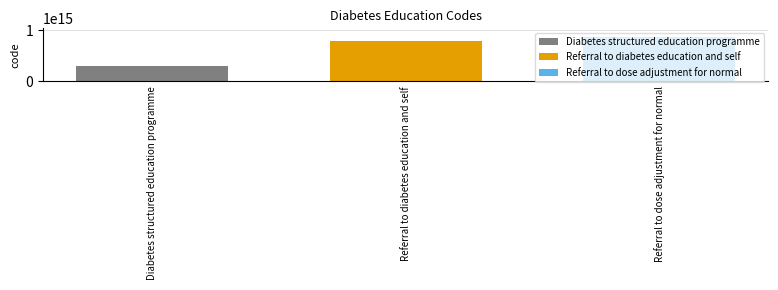

At Referral to diabetes education and self, list the series in order from smallest to largest.

Diabetes structured education programme, Referral to diabetes education and self, Referral to dose adjustment for normal